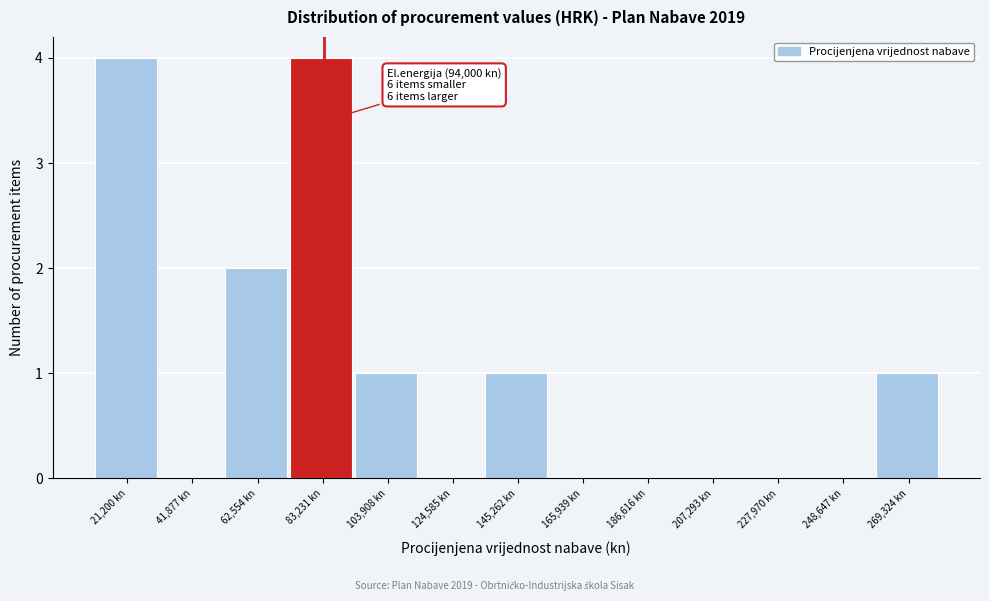

Reading left to right, extract all data points from this chart.

21,200 kn=4	41,877 kn=0	62,554 kn=2	83,231 kn=4	103,908 kn=1	124,585 kn=0	145,262 kn=1	165,939 kn=0	186,616 kn=0	207,293 kn=0	227,970 kn=0	248,647 kn=0	269,324 kn=1